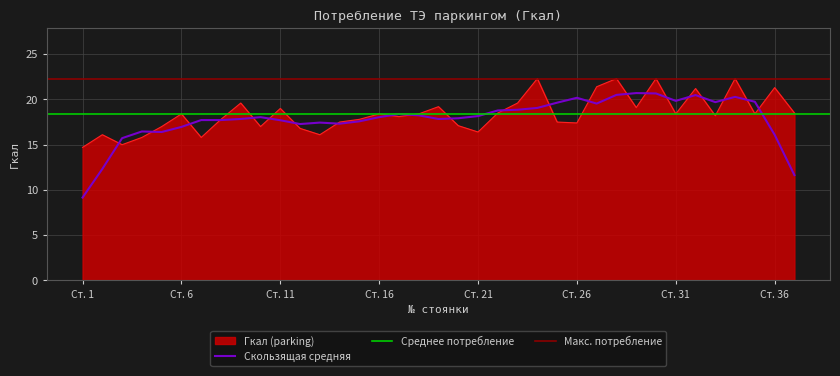

Reading left to right, extract all data points from this chart.

14.7	16.1	15.0	15.8	17.0	18.4	15.8	17.8	19.6	17.0	19.0	16.8	16.1	17.5	17.8	18.4	18.1	18.4	19.2	17.1	16.4	18.5	19.6	22.3	17.5	17.4	21.4	22.3	19.1	22.3	18.4	21.2	18.2	22.3	18.4	21.3	18.5